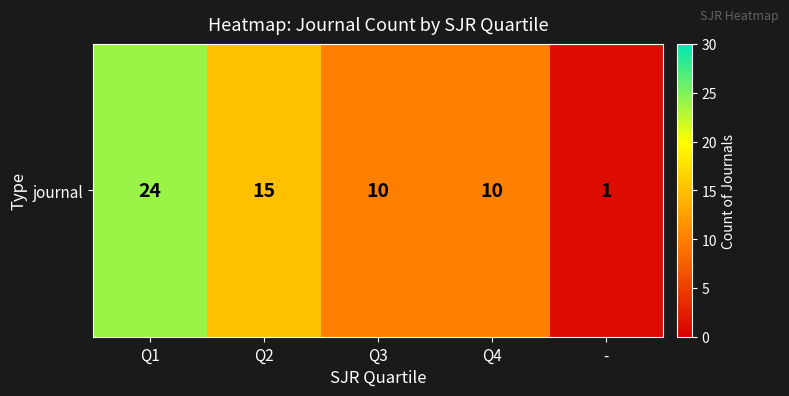

List the labels in order of value, largest first.

Q1, Q2, Q3, Q4, -